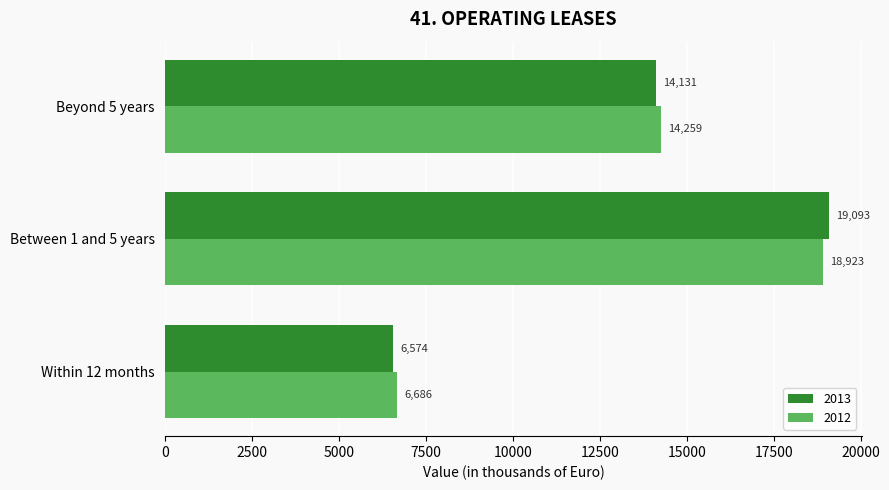

At which label does 2012 reach its minimum?

Within 12 months